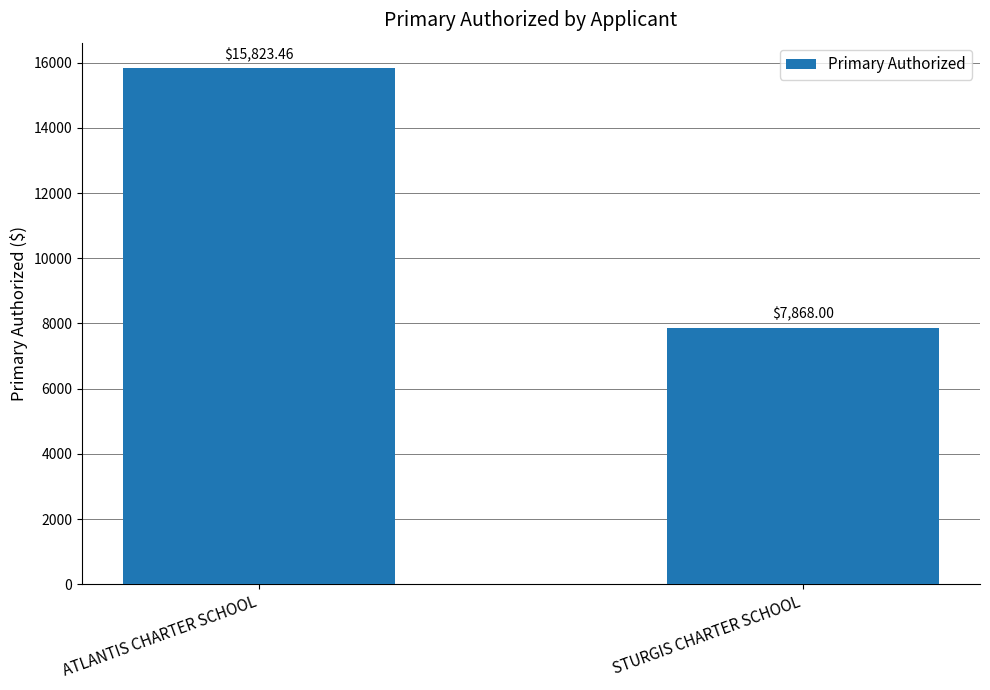

Reading left to right, list all the values displayed in this chart.

ATLANTIS CHARTER SCHOOL=15823.5	STURGIS CHARTER SCHOOL=7868.0